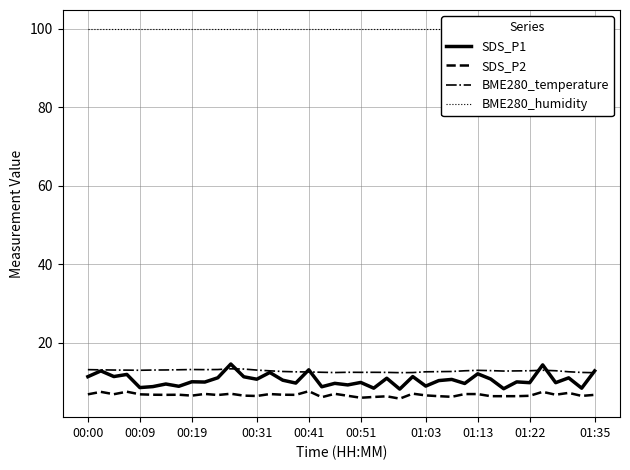

What is the difference between the second highest and minimum values in the BME280_temperature series?

0.9